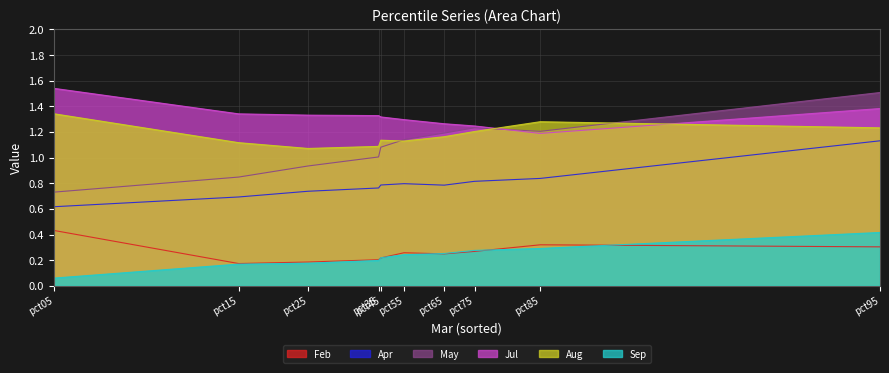

At which label does Jul reach its peak?

pct05